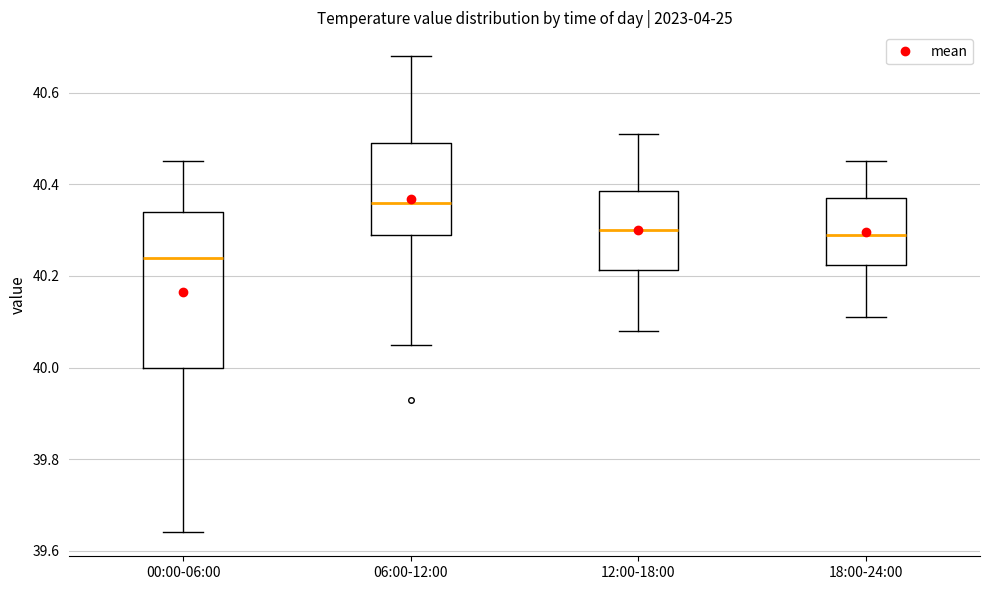

Reading left to right, transcribe this box plot: for each box, give where its median line is, the range the box spans, and where its two whiskers end, as read against the y-axis. The values are not printed on the chart, so give them approximately, as read against the axis.

00:00-06:00: median 40.24, box 40.00 to 40.34, whiskers 39.64 to 40.46
06:00-12:00: median 40.36, box 40.30 to 40.50, whiskers 40.06 to 40.68
12:00-18:00: median 40.30, box 40.22 to 40.38, whiskers 40.08 to 40.52
18:00-24:00: median 40.30, box 40.22 to 40.38, whiskers 40.12 to 40.46